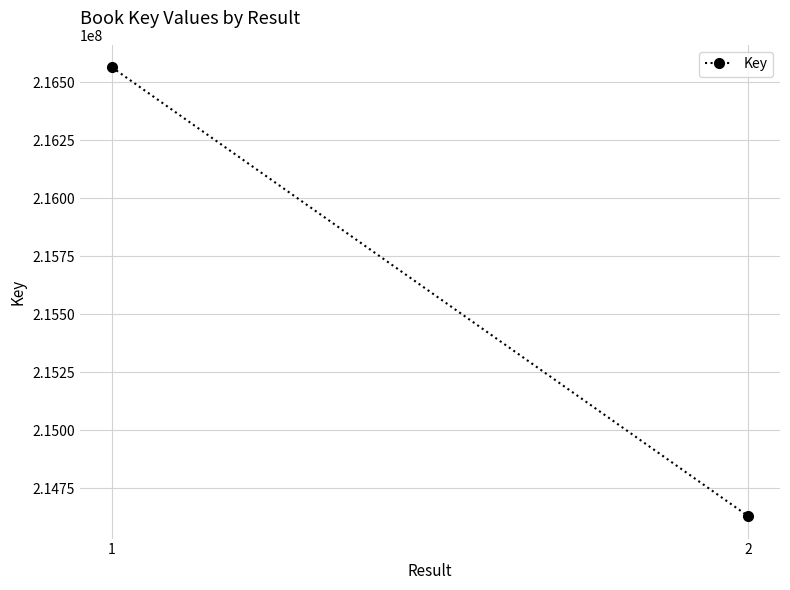

List the labels in order of value, smallest first.

2, 1